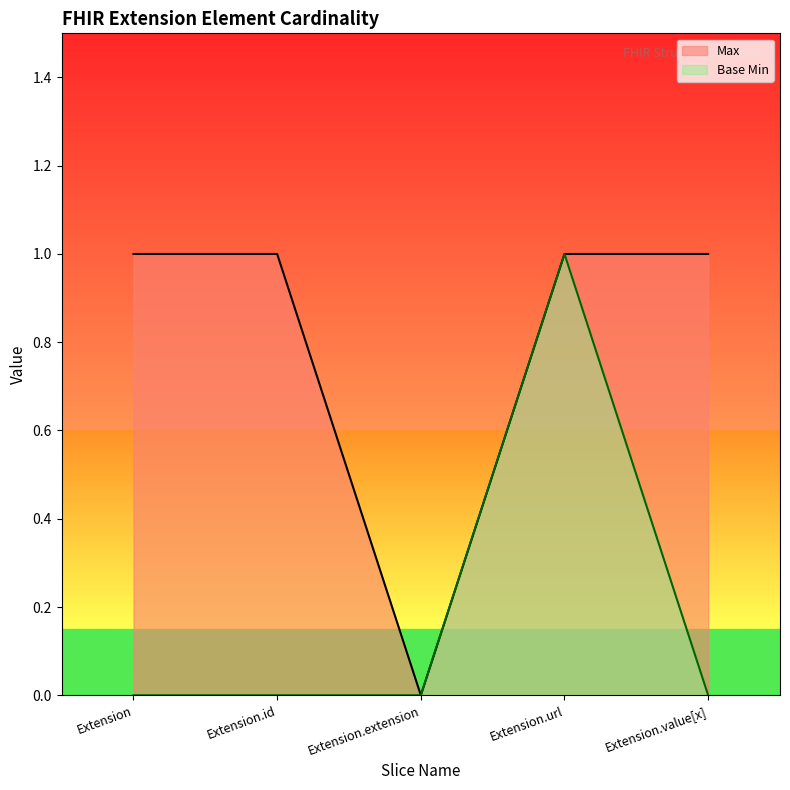

How many interior local peaks does the Base Min series have?

1